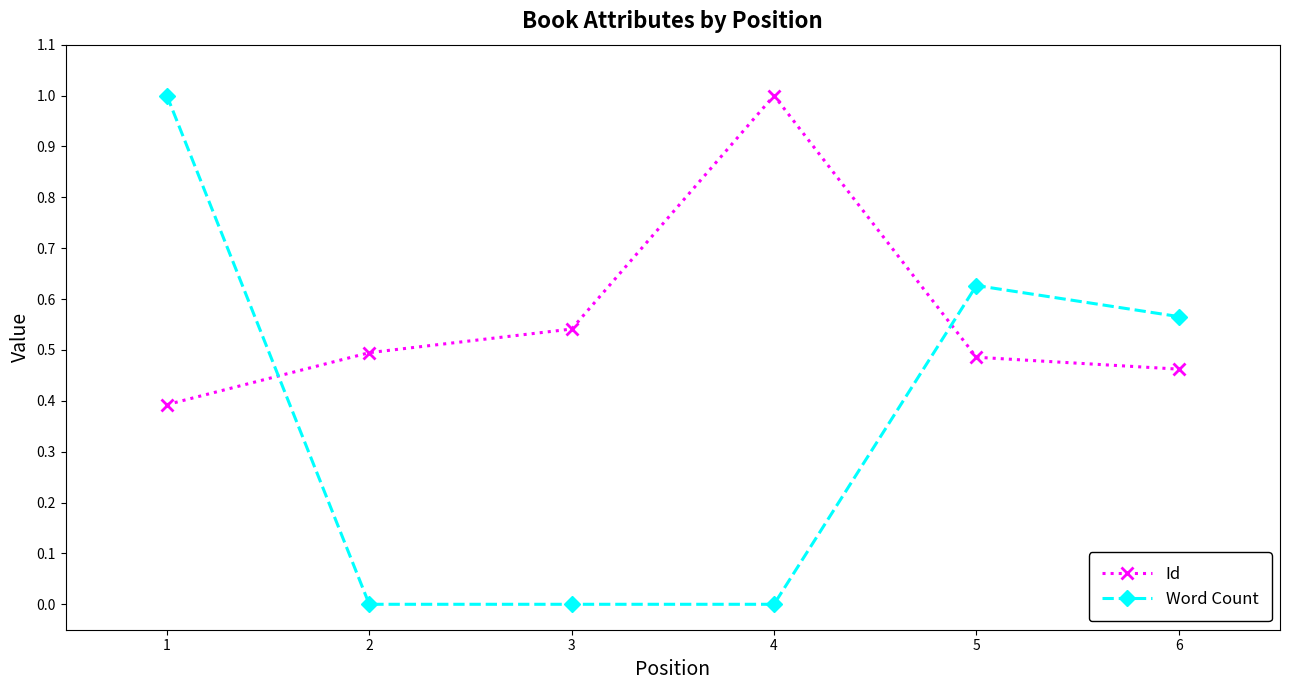

How many Word Count values are between 0 and 1?

6